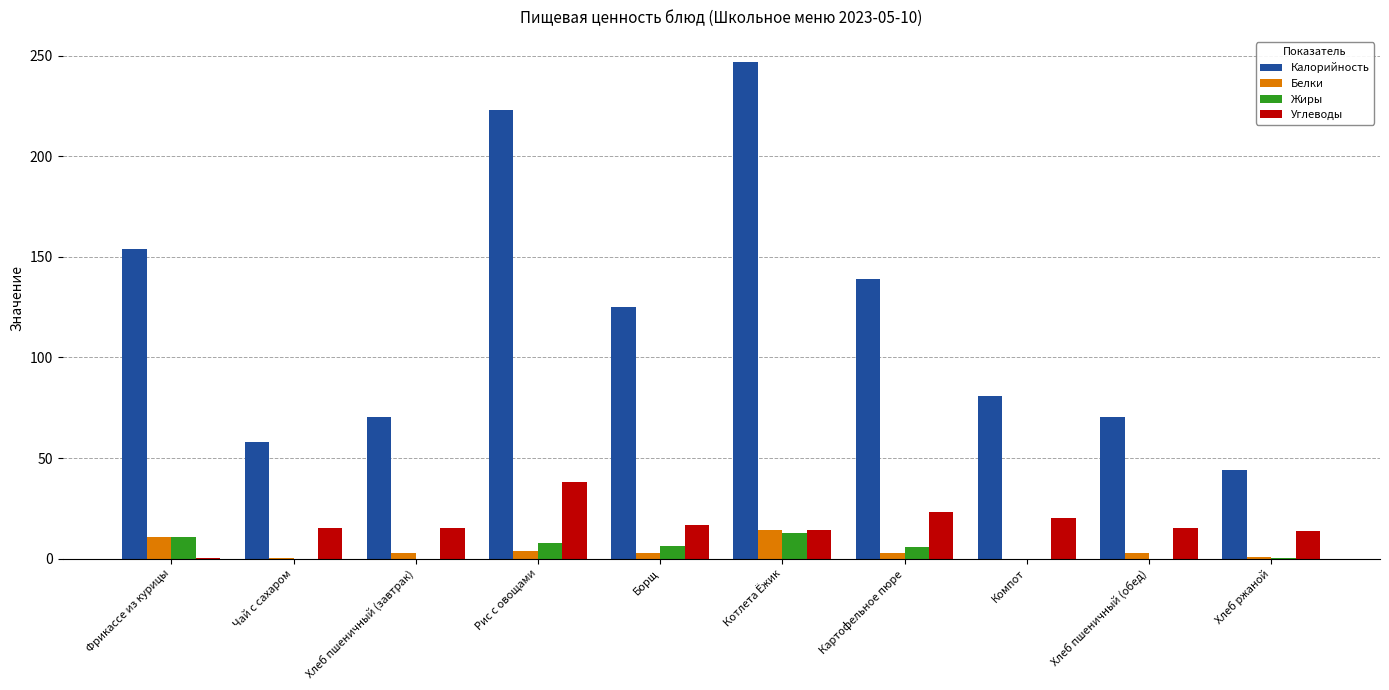

Which series changed the most between Картофельное пюре and Хлеб пшеничный (обед)?

Калорийность